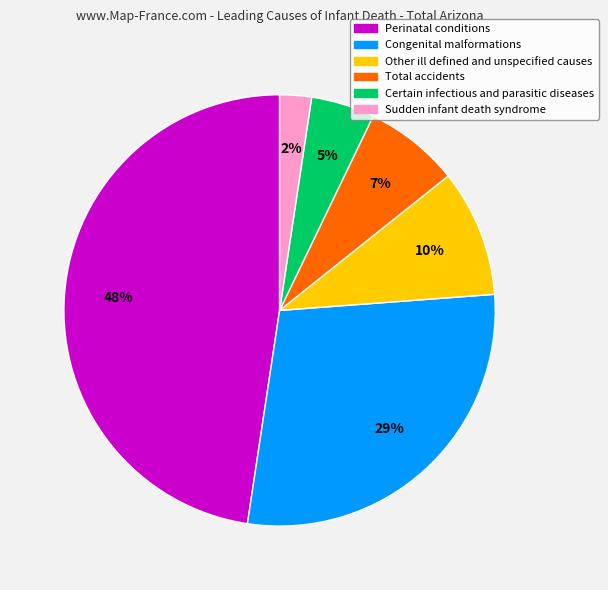

How many slices are in this pie chart?

6